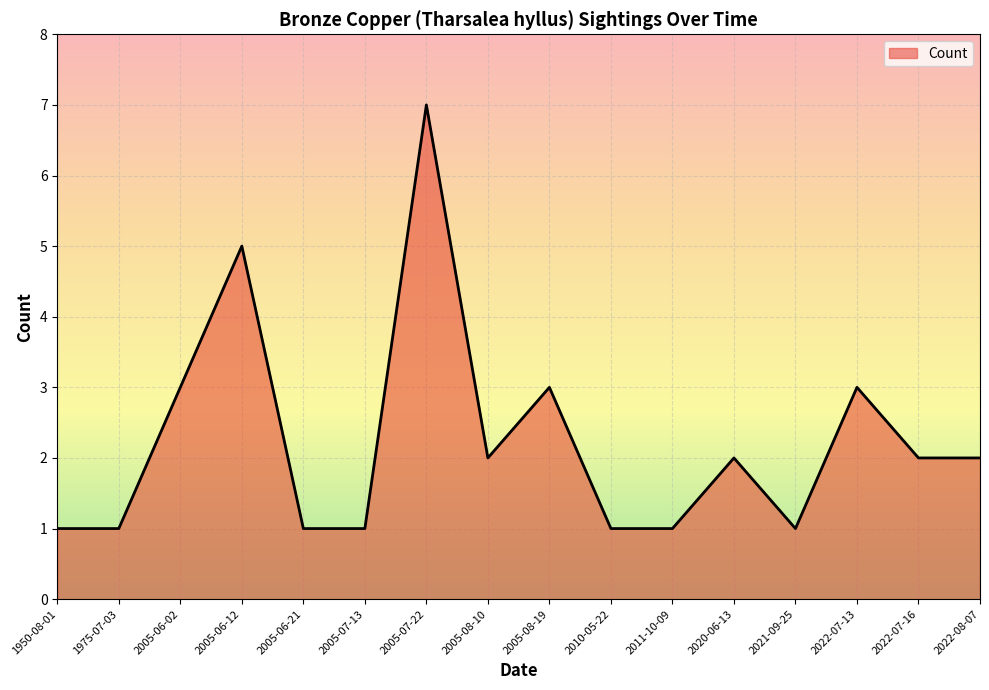

Is it true that the value at 2005-06-12 is 8?

False